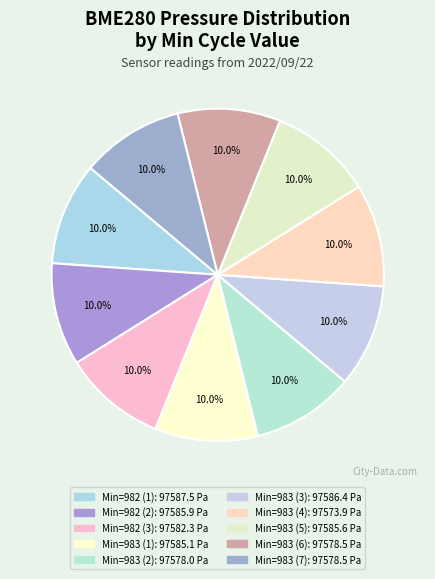

Count the number of slices in the pie.

10